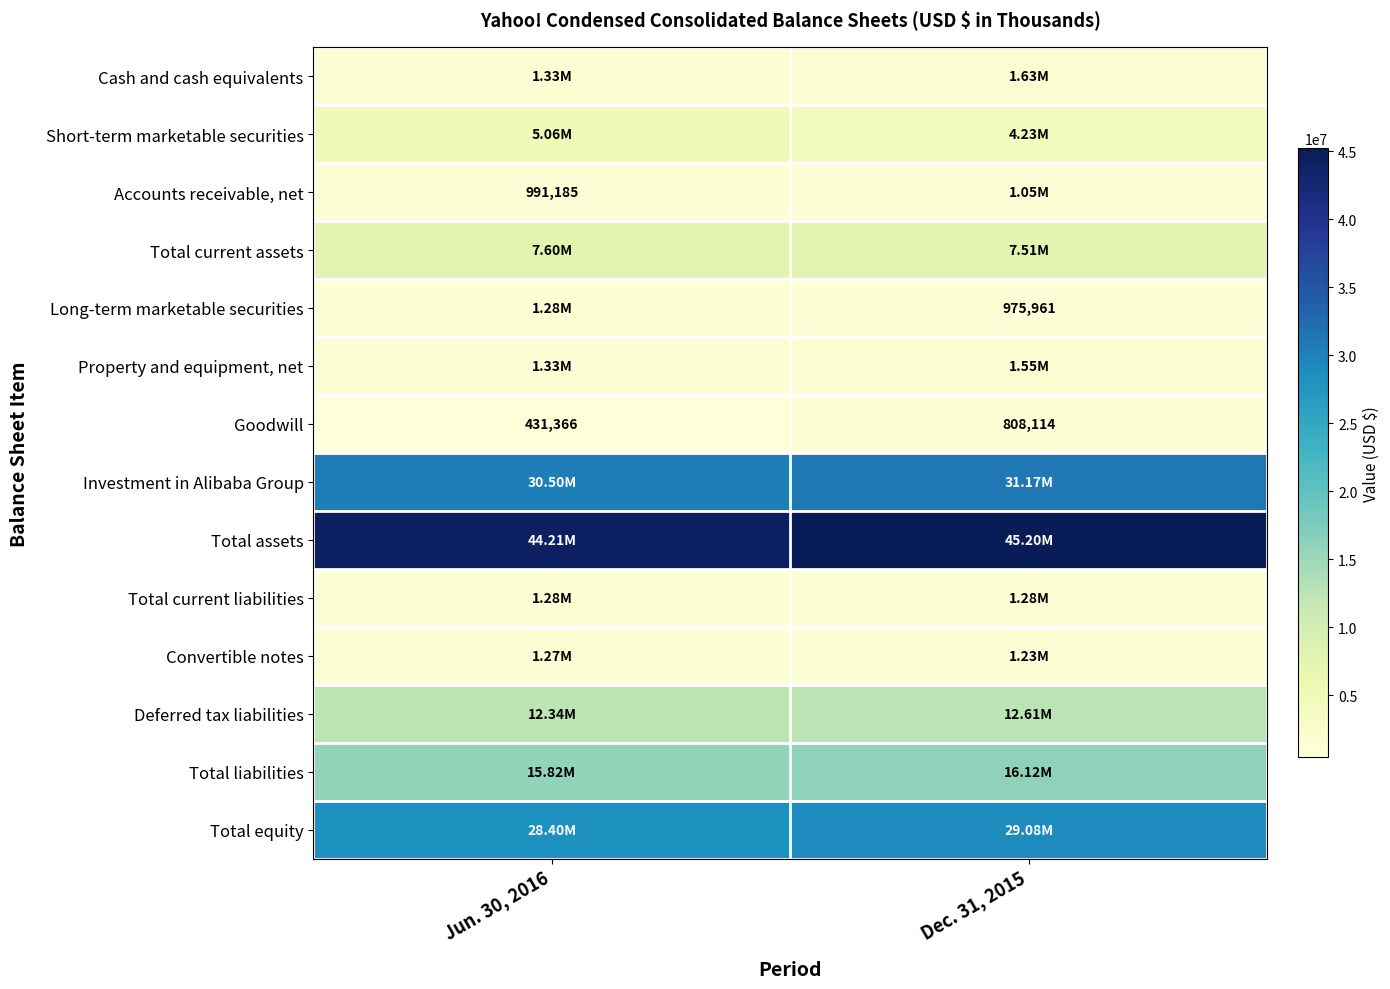

At which label does Goodwill reach its minimum?

Jun. 30, 2016